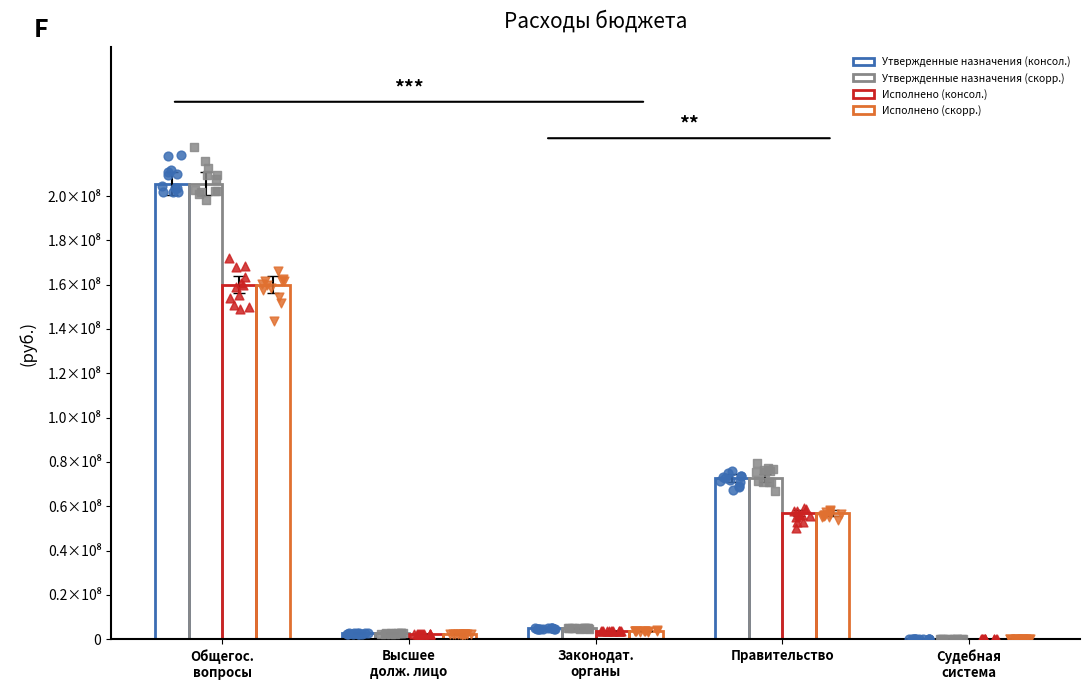

What are all the series names shown in the legend?

Утвержденные назначения (консол.), Утвержденные назначения (скорр.), Исполнено (консол.), Исполнено (скорр.)